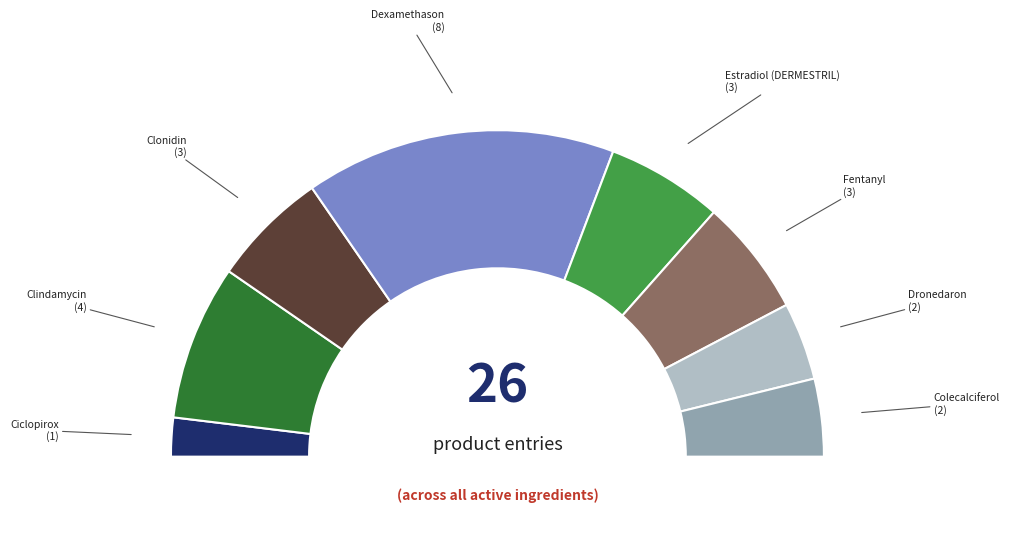

Which slice is the largest?

Dexamethason